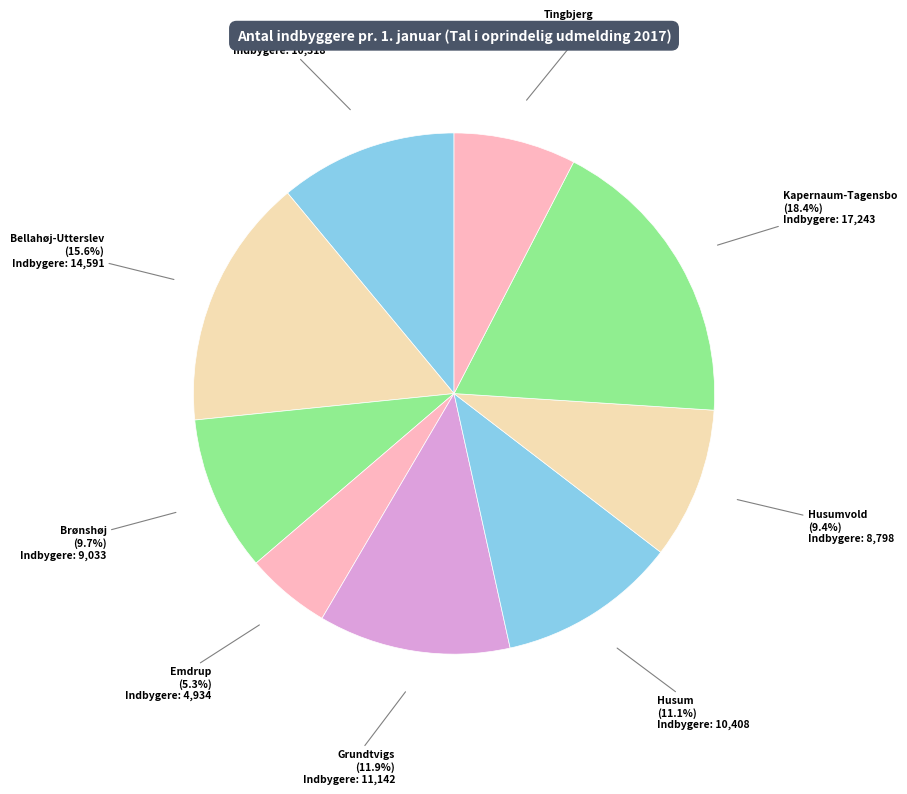

What percentage is NOT represented by Tingbjerg?

92.4%